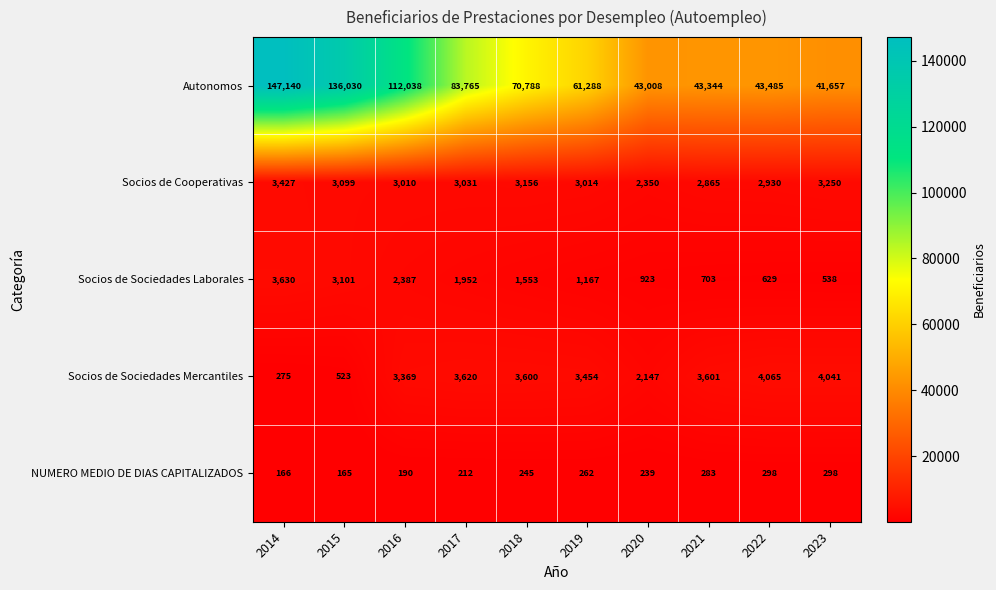

What is the total value across all series at 2016?

120994